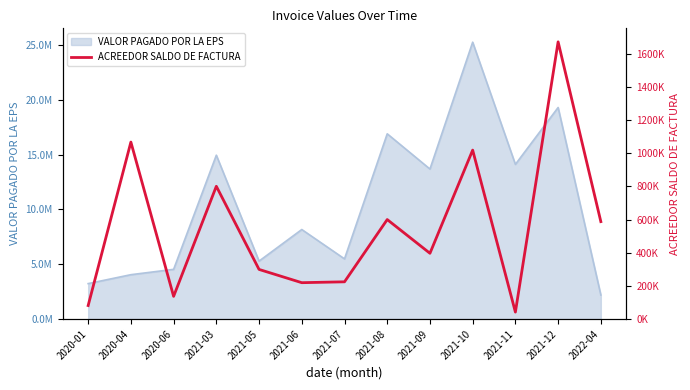

Reading left to right, transcribe all the data shown in this chart.

2020-01=81752	2020-04=1066423	2020-06=137111	2021-03=800176	2021-05=299256	2021-06=219432	2021-07=224613	2021-08=599619	2021-09=396492	2021-10=1018005	2021-11=42261	2021-12=1670210	2022-04=587248